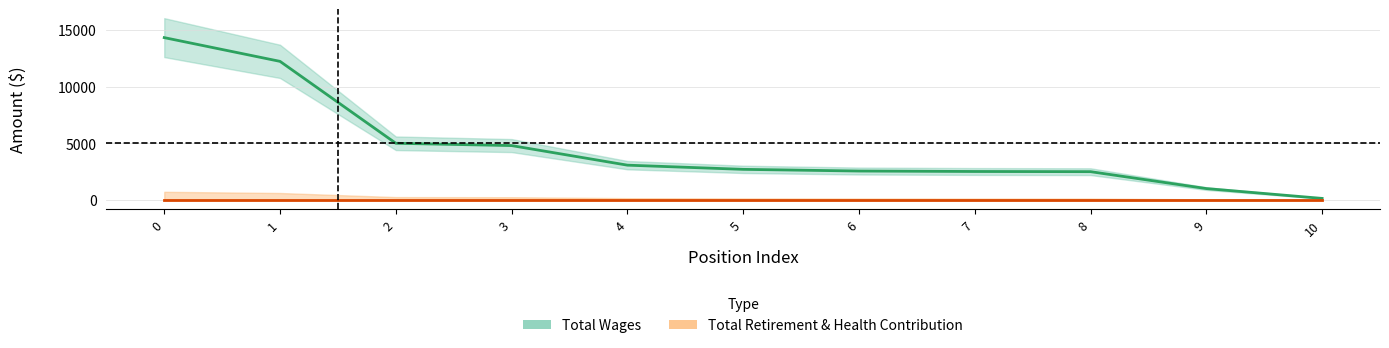

What is the change in value from 4 to 6?

-518